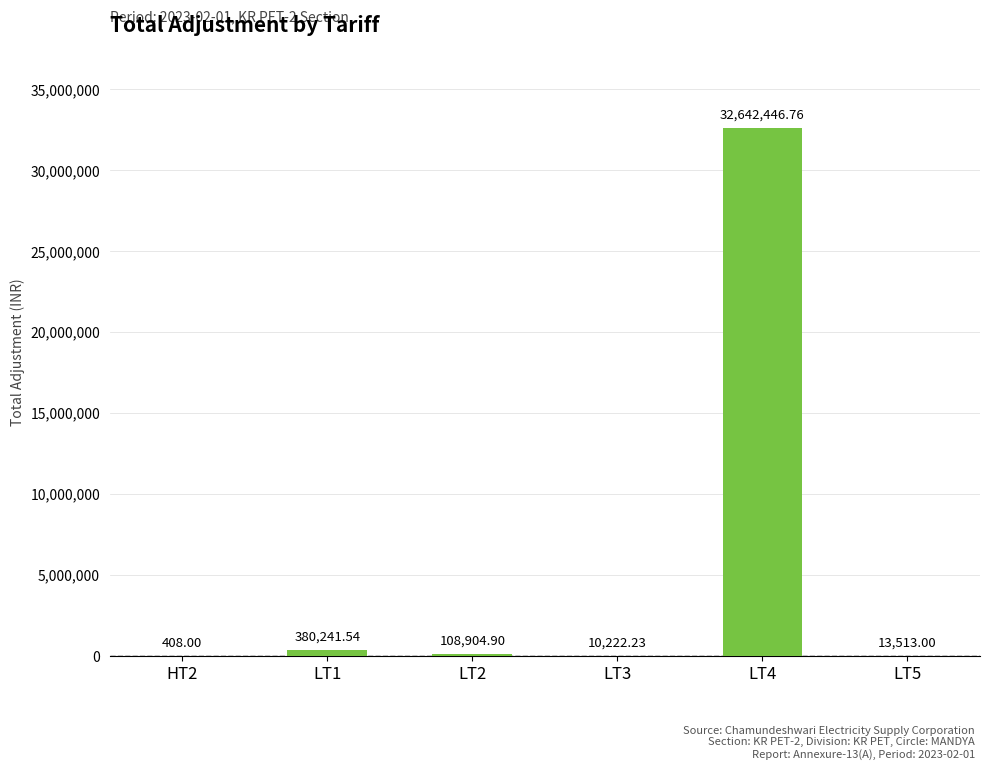

What is the change in value from LT3 to LT5?

+3290.8